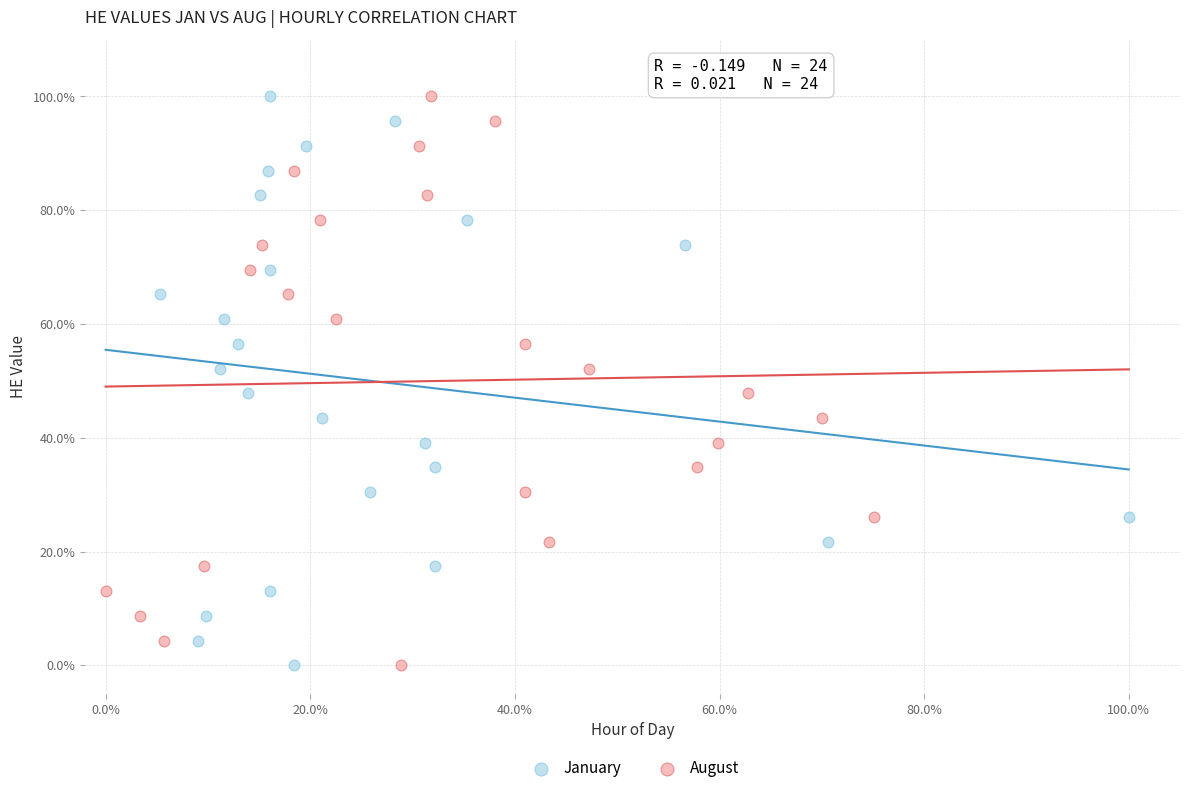

What are all the series names shown in the legend?

January, August